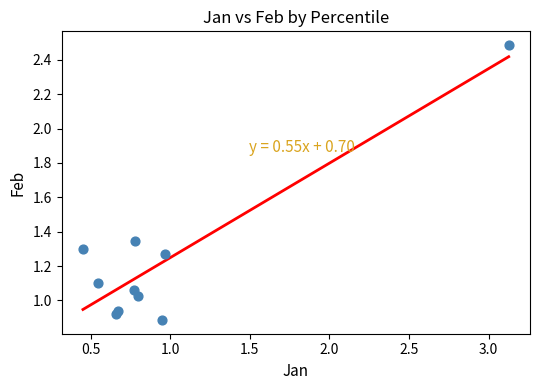

What is the average Y value?

1.2